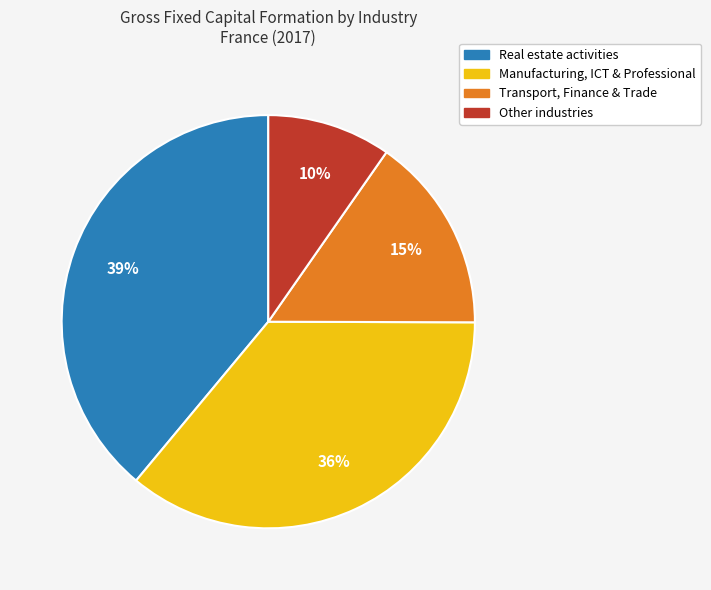

Is there any slice that represents more than half of the pie?

No